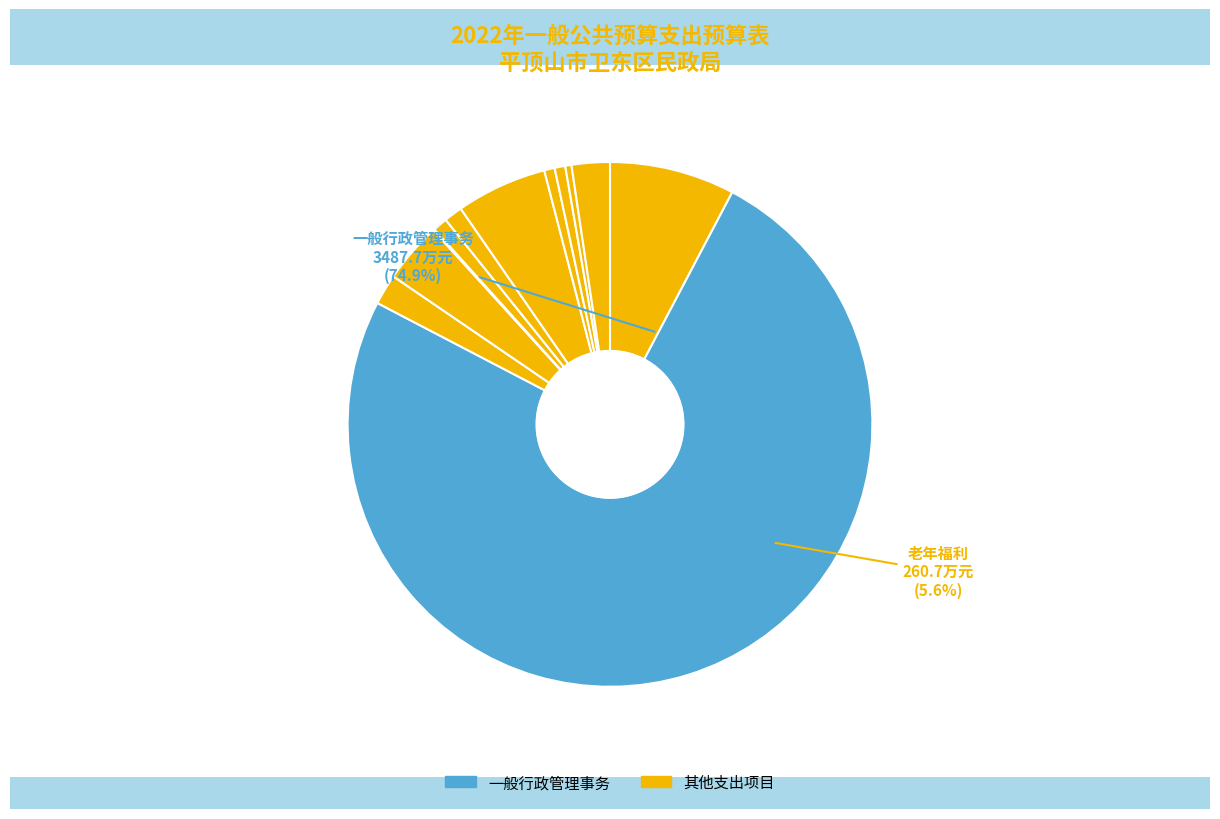

Is there a majority slice in this chart?

Yes